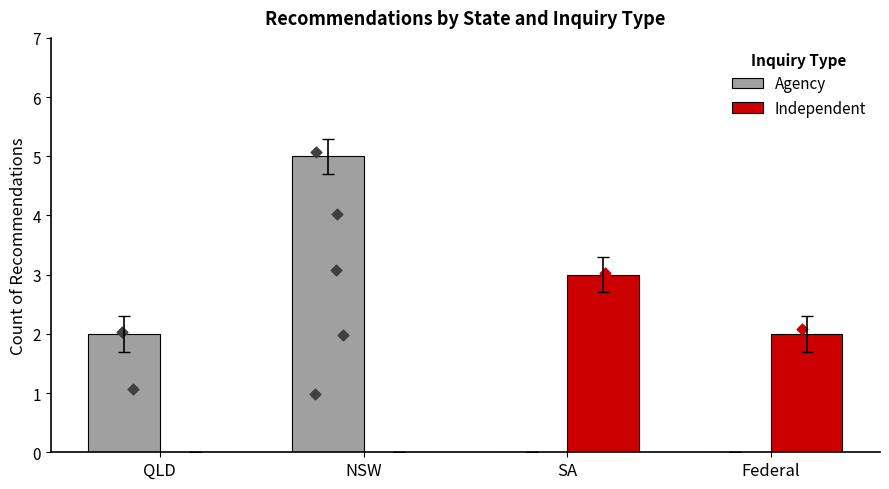

At which category is the sum across all series the highest?

NSW